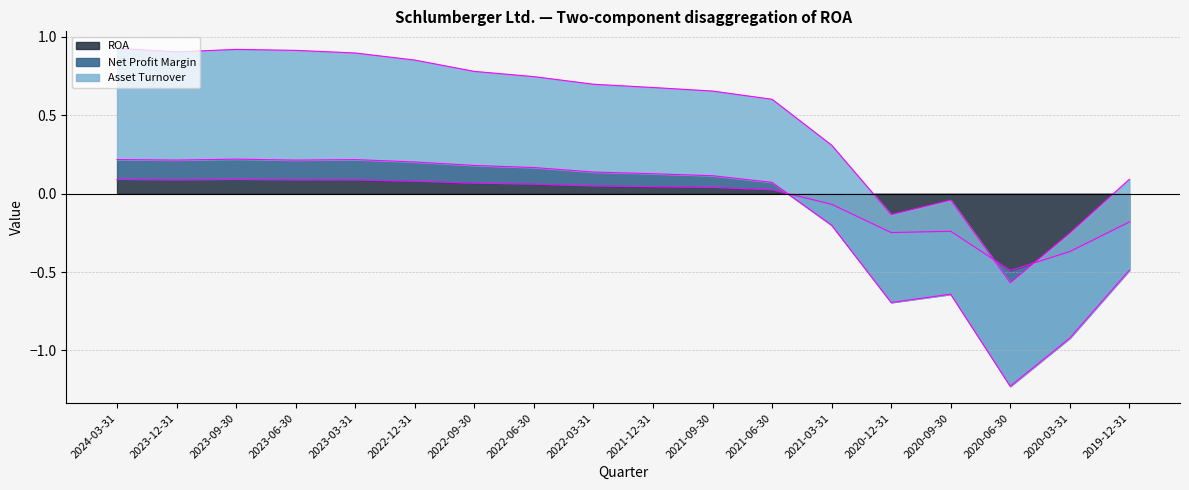

The value of Net Profit Margin at 2020-09-30 is -0.6. True or false?

True